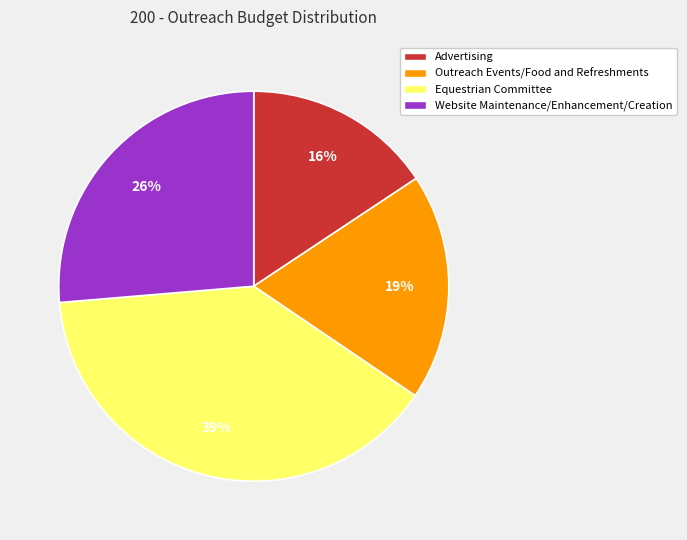

Combined, do Website Maintenance/Enhancement/Creation and Equestrian Committee account for over 50%?

Yes